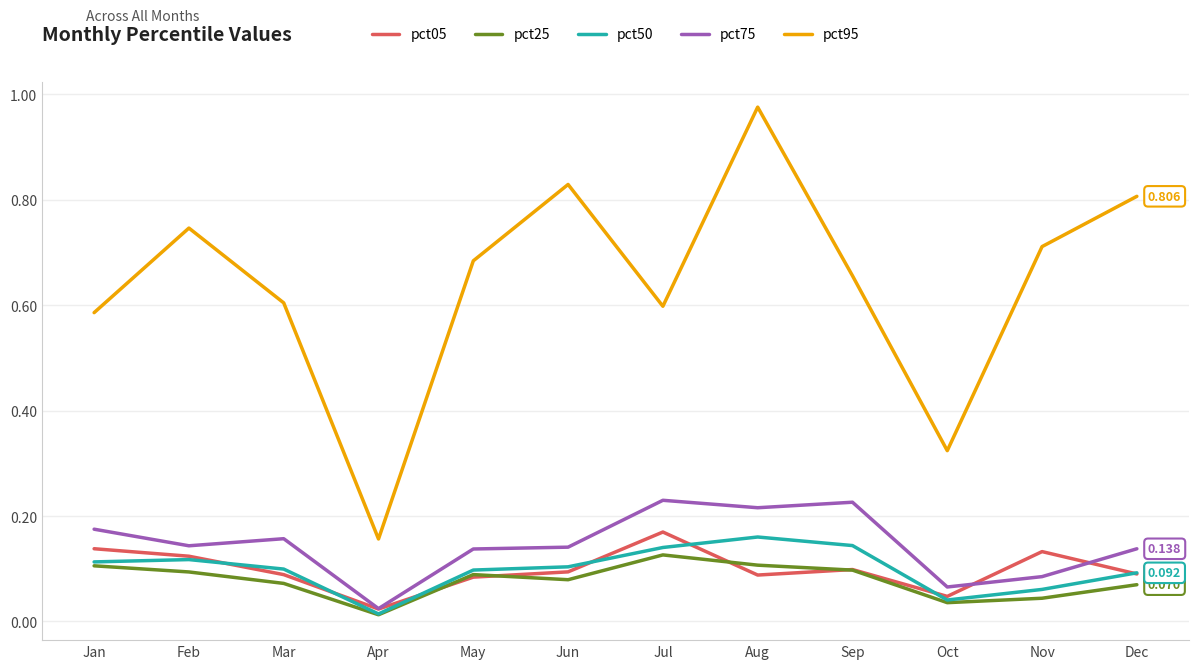

Which category has the highest value across all series?

Aug